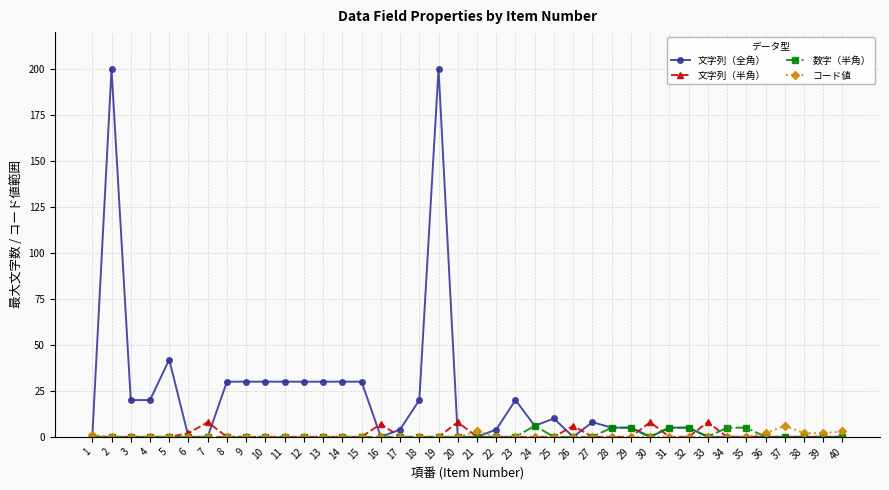

At how many categories does at least one series exceed 180?

2